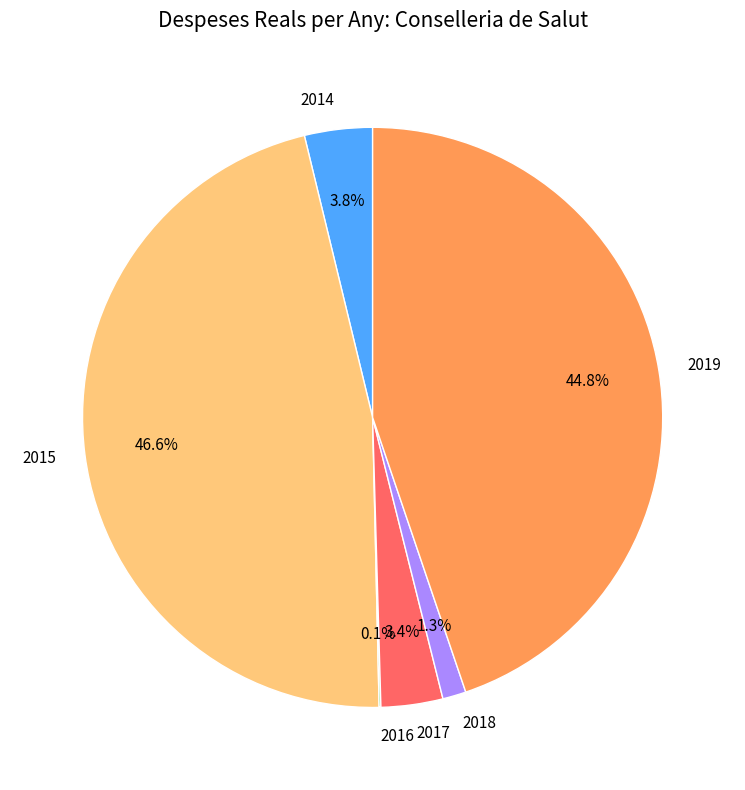

Between 2017 and 2018, which is larger?

2017